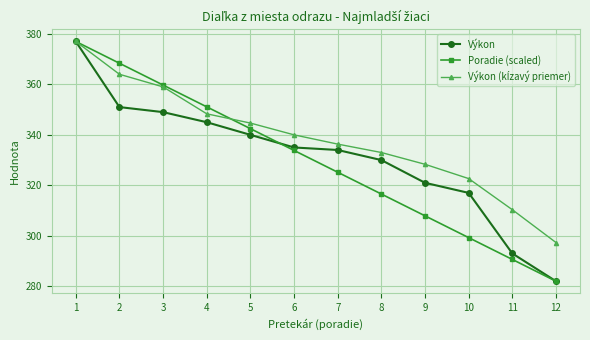

How many lines are shown in the chart?

3